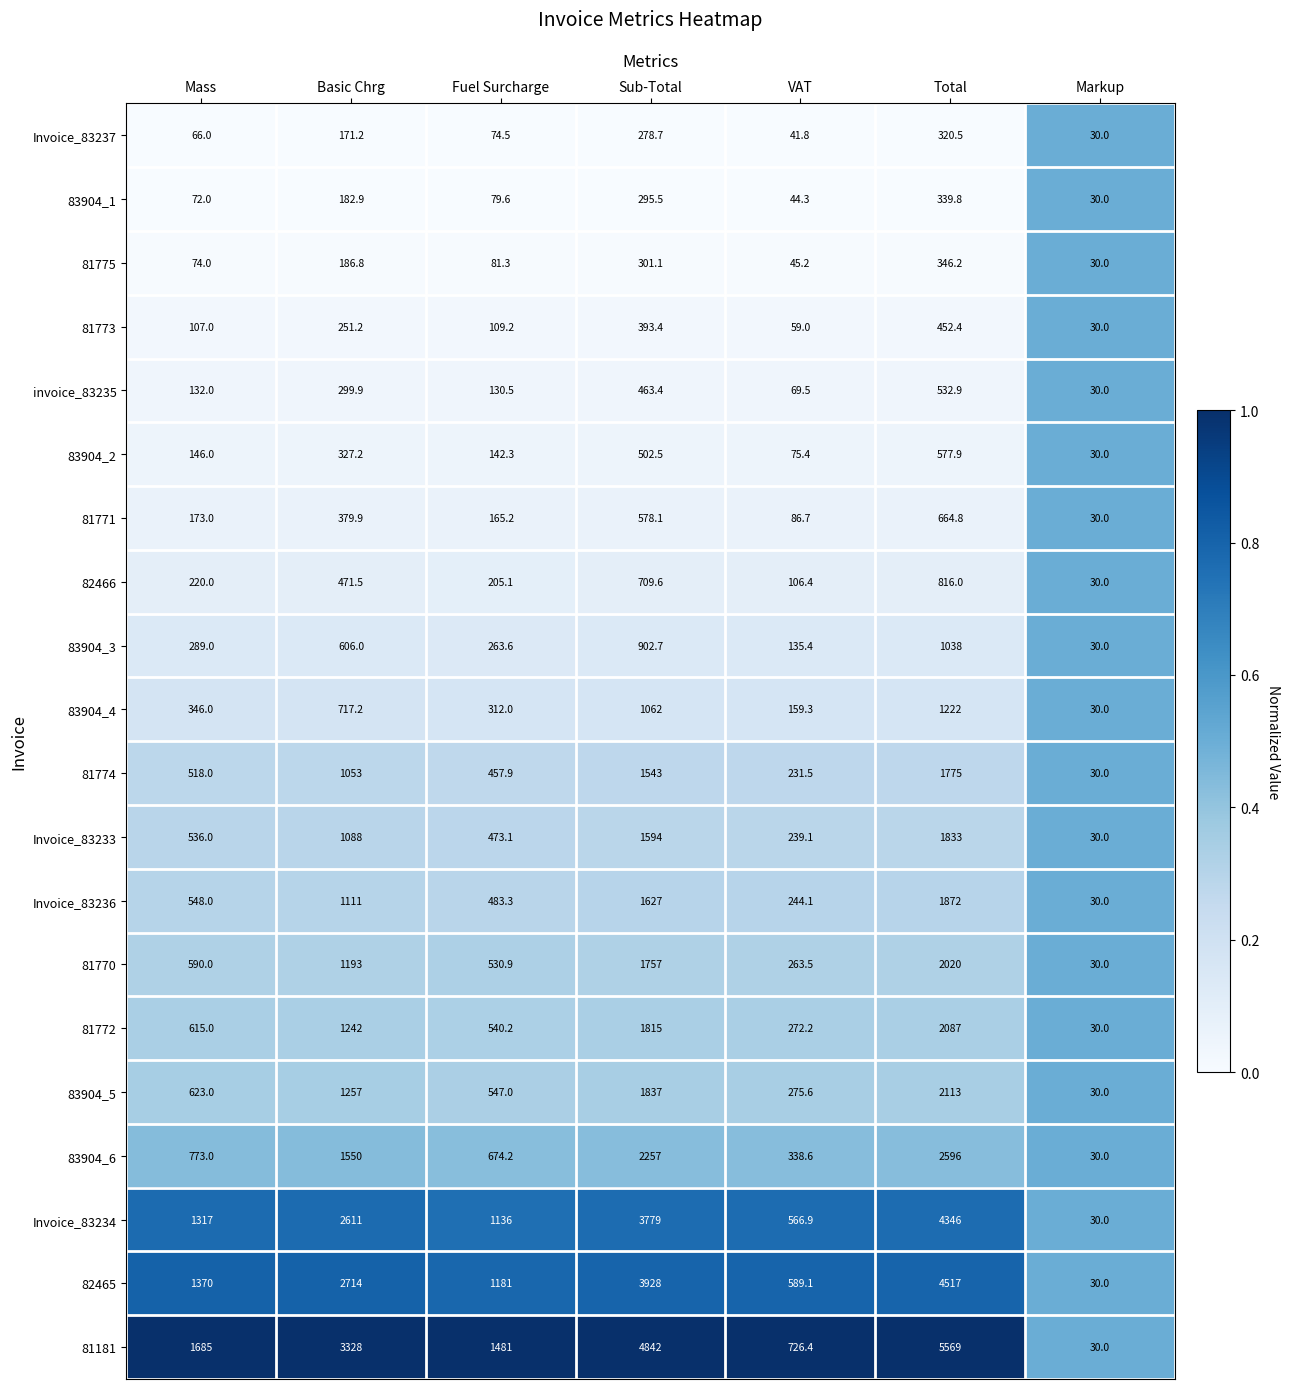

Which series has the widest spread of values?

81181